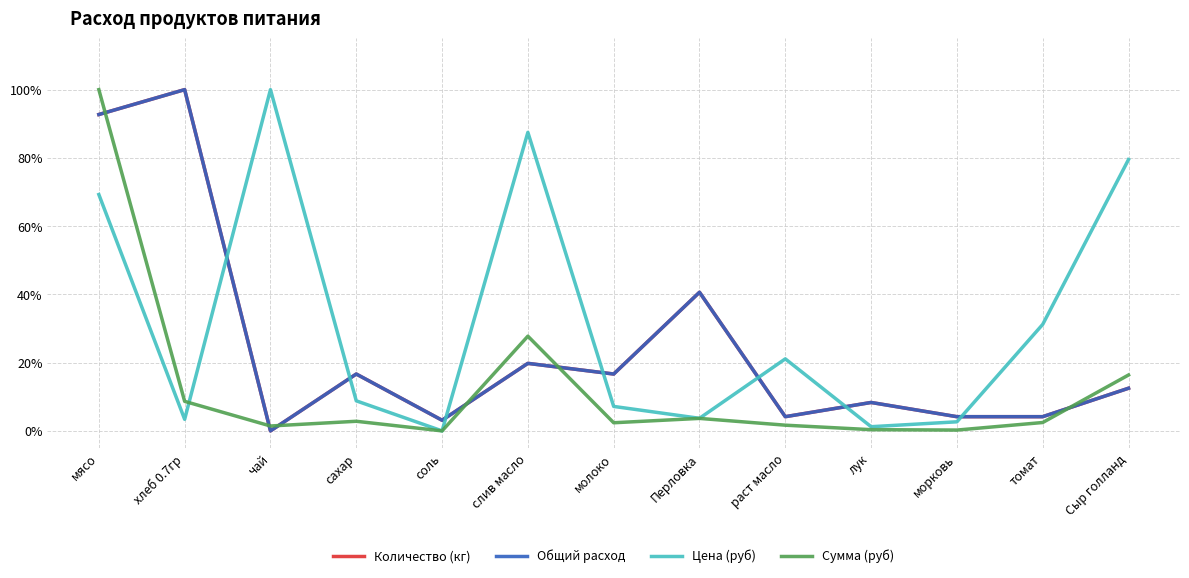

Where is the first local minimum for Количество (кг)?

чай